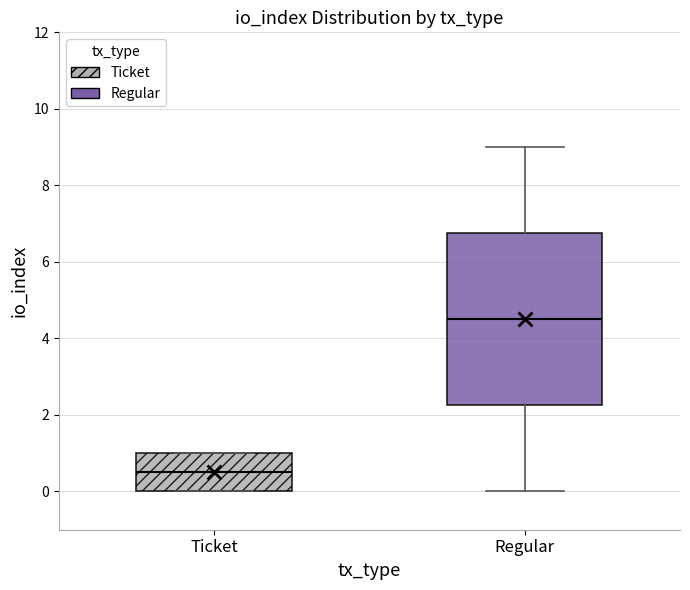

Reading left to right, transcribe this box plot: for each box, give where its median line is, the range the box spans, and where its two whiskers end, as read against the y-axis. The values are not printed on the chart, so give them approximately, as read against the axis.

Ticket: median 0.6, box 0.0 to 1.0, whiskers 0.0 to 1.0
Regular: median 4.6, box 2.2 to 6.8, whiskers 0.0 to 9.0